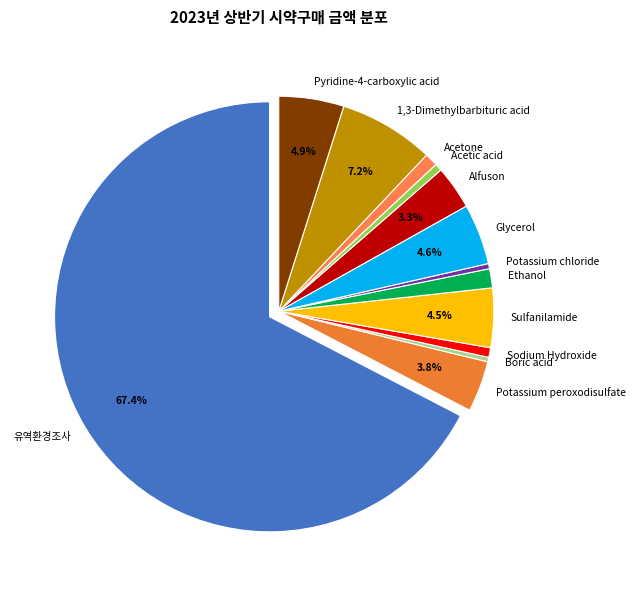

Which slice is the largest?

유역환경조사